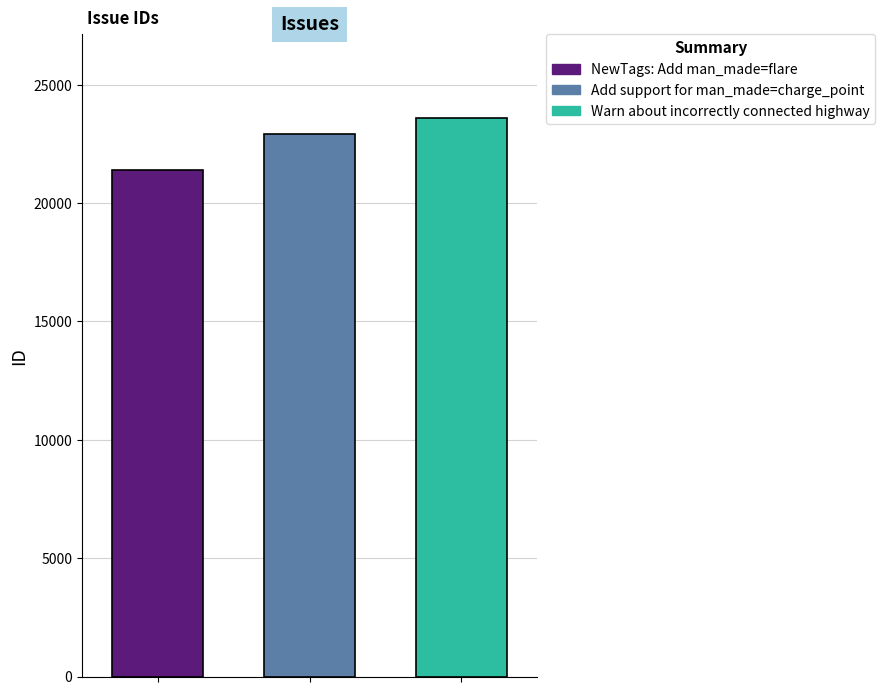

What is the smallest value displayed?

21409